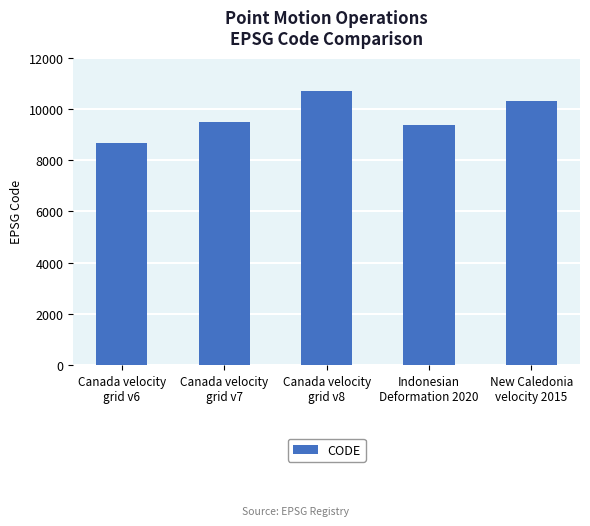

What is the smallest value displayed?

8676